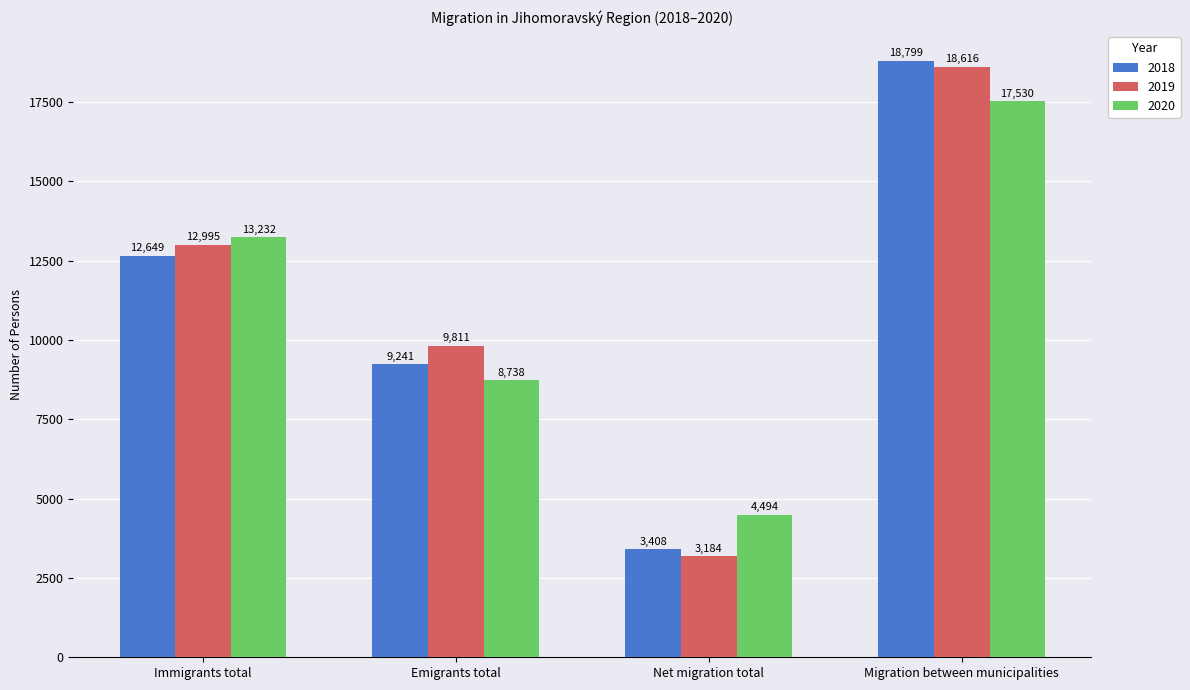

Where is 2018 nearest to the value 11103?

Immigrants total